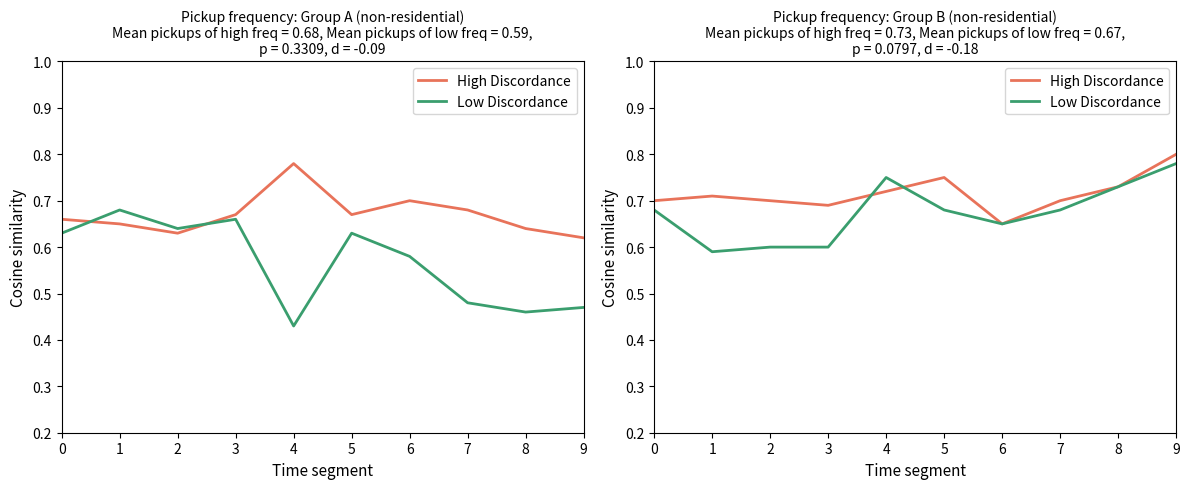

Is it true that Low Discordance equals 0.2 at 2?

False